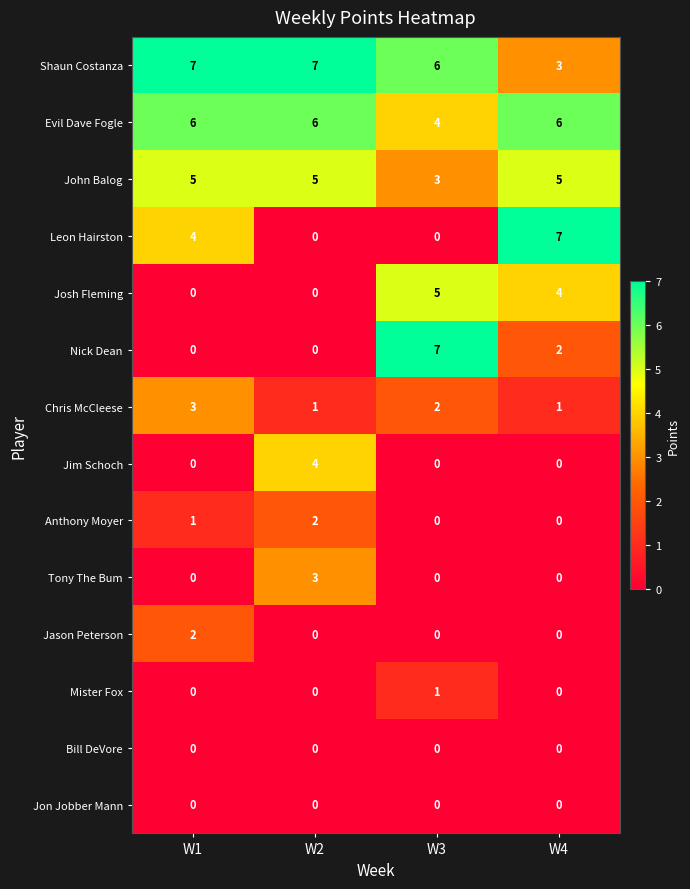

The value of Josh Fleming at W1 is 3. True or false?

False